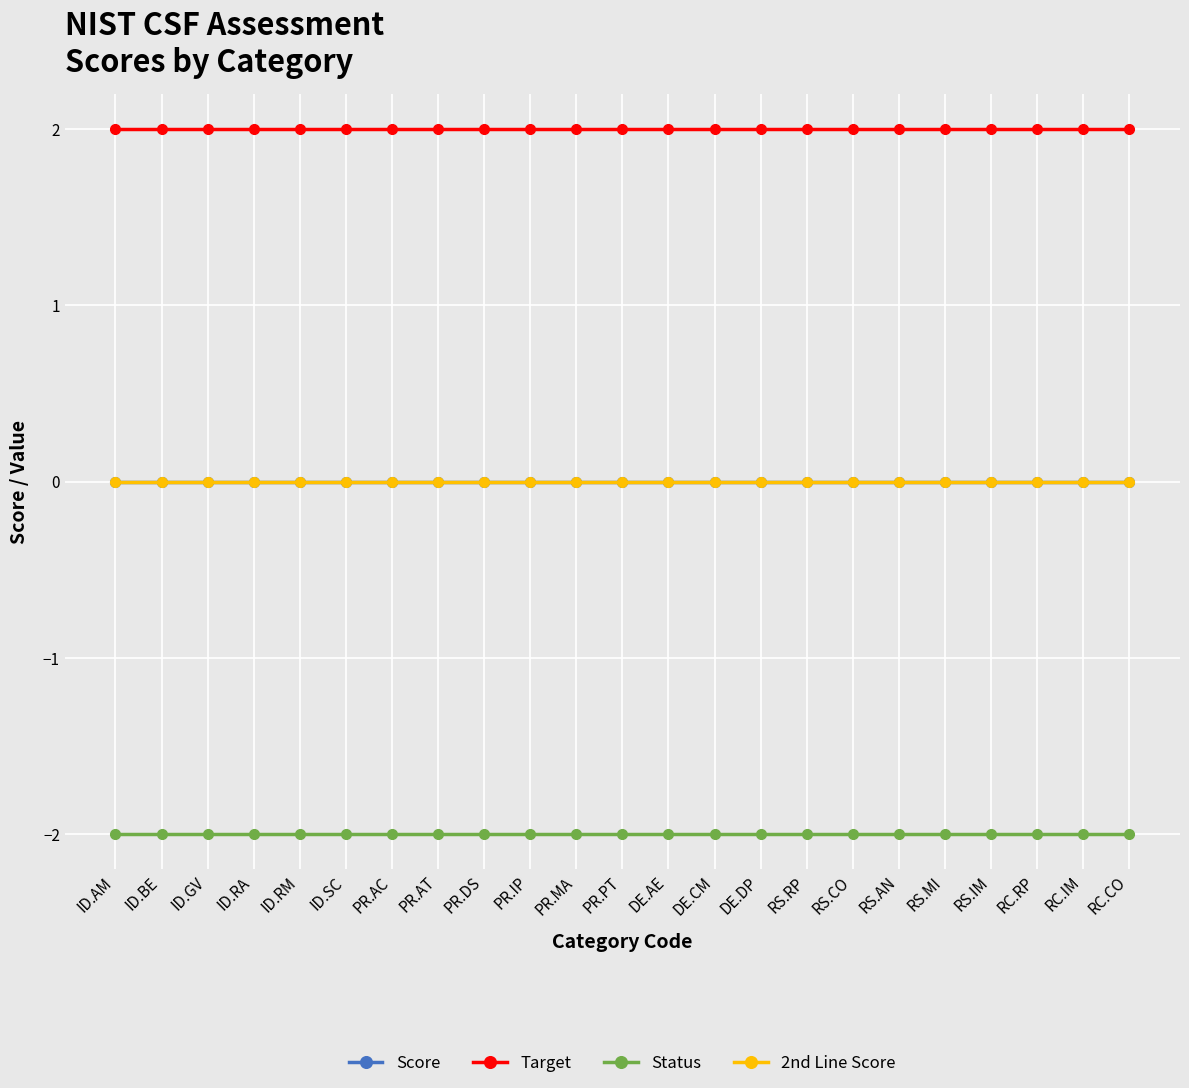

Which series changed the most between RS.AN and RC.RP?

Score